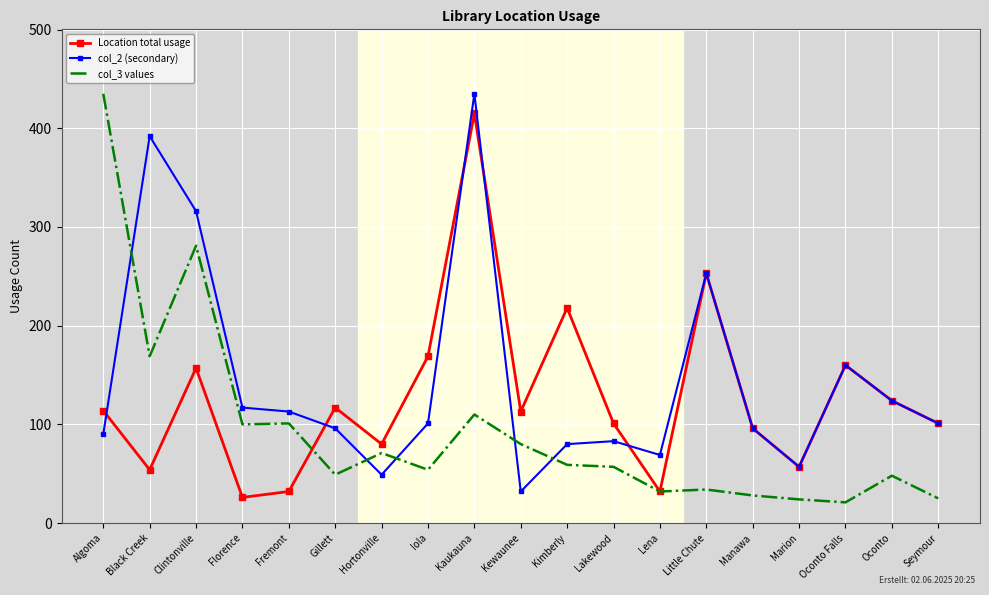

List the series in order of their overall mean, highest first.

col_2 (secondary), Location total usage, col_3 values